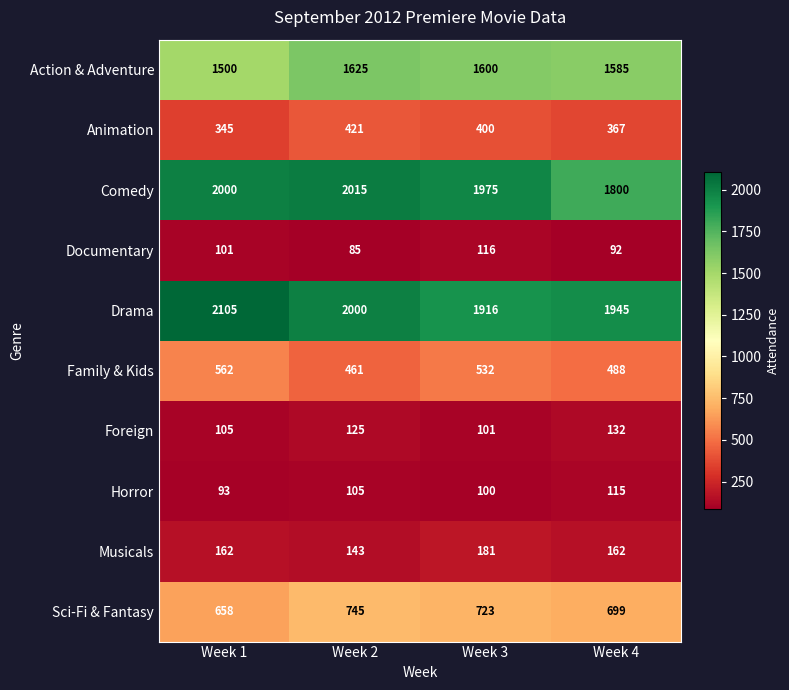

At which category is the sum across all series the highest?

Week 2